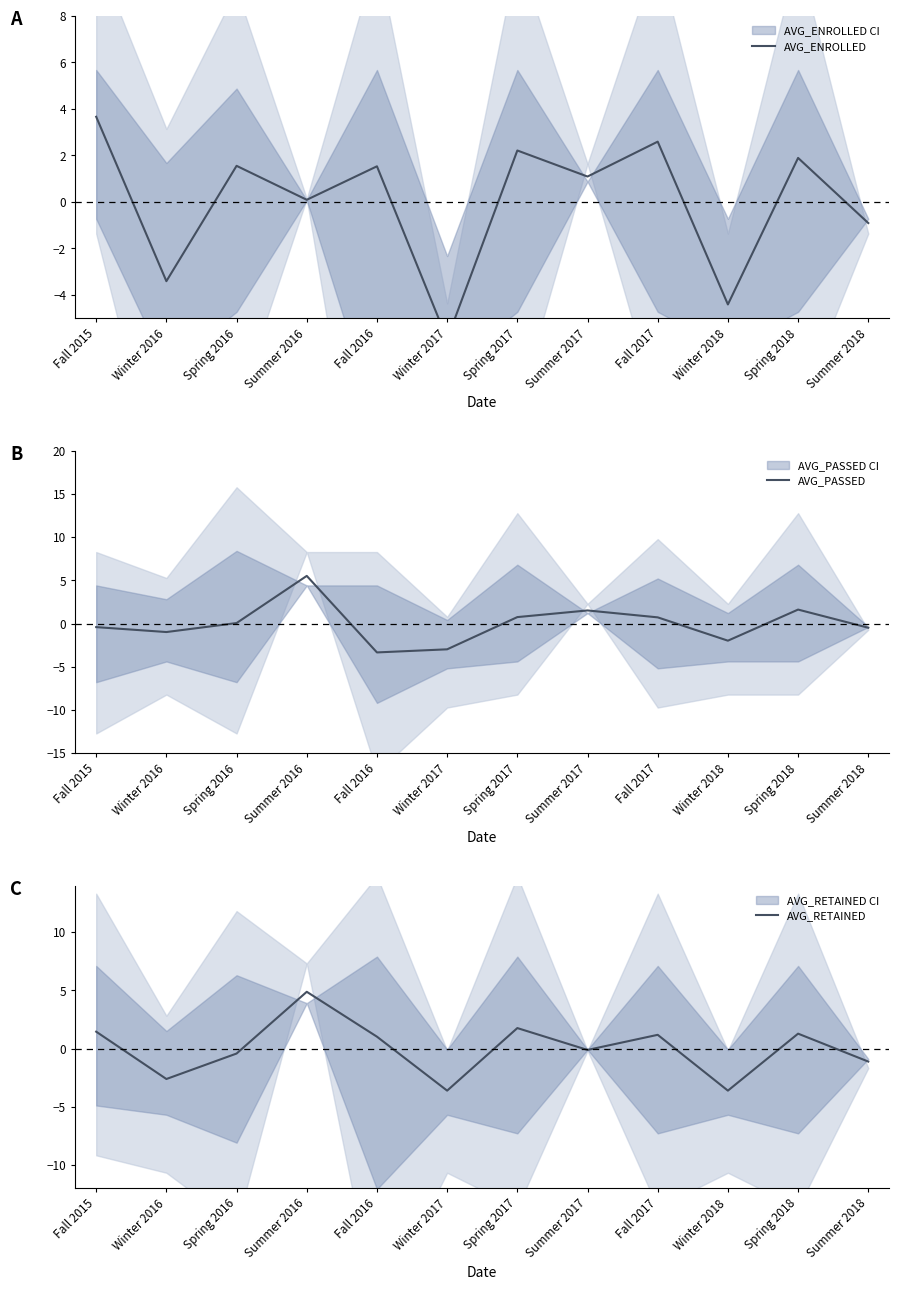

Reading left to right, extract all data points from this chart.

AVG_ENROLLED: Fall 2015=3.7	Winter 2016=-3.4	Spring 2016=1.6	Summer 2016=0.1	Fall 2016=1.5	Winter 2017=-5.9	Spring 2017=2.2	Summer 2017=1.1	Fall 2017=2.6	Winter 2018=-4.4	Spring 2018=1.9	Summer 2018=-0.9
AVG_PASSED: Fall 2015=-0.4	Winter 2016=-1.0	Spring 2016=0.1	Summer 2016=5.5	Fall 2016=-3.3	Winter 2017=-3.0	Spring 2017=0.7	Summer 2017=1.5	Fall 2017=0.7	Winter 2018=-2.0	Spring 2018=1.6	Summer 2018=-0.5
AVG_RETAINED: Fall 2015=1.4	Winter 2016=-2.6	Spring 2016=-0.4	Summer 2016=4.9	Fall 2016=1.0	Winter 2017=-3.6	Spring 2017=1.8	Summer 2017=-0.1	Fall 2017=1.2	Winter 2018=-3.6	Spring 2018=1.3	Summer 2018=-1.1